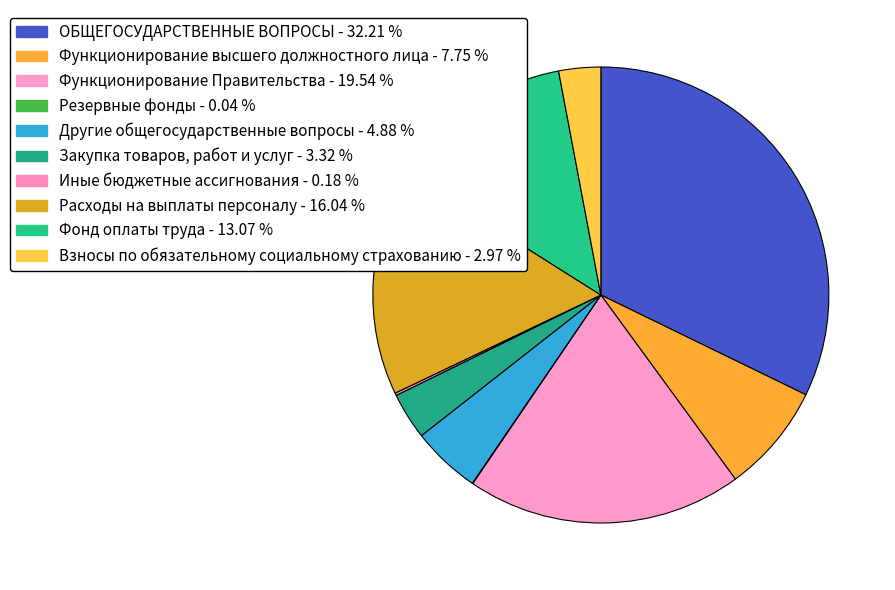

Between Функционирование Правительства and Другие общегосударственные вопросы, which is larger?

Функционирование Правительства